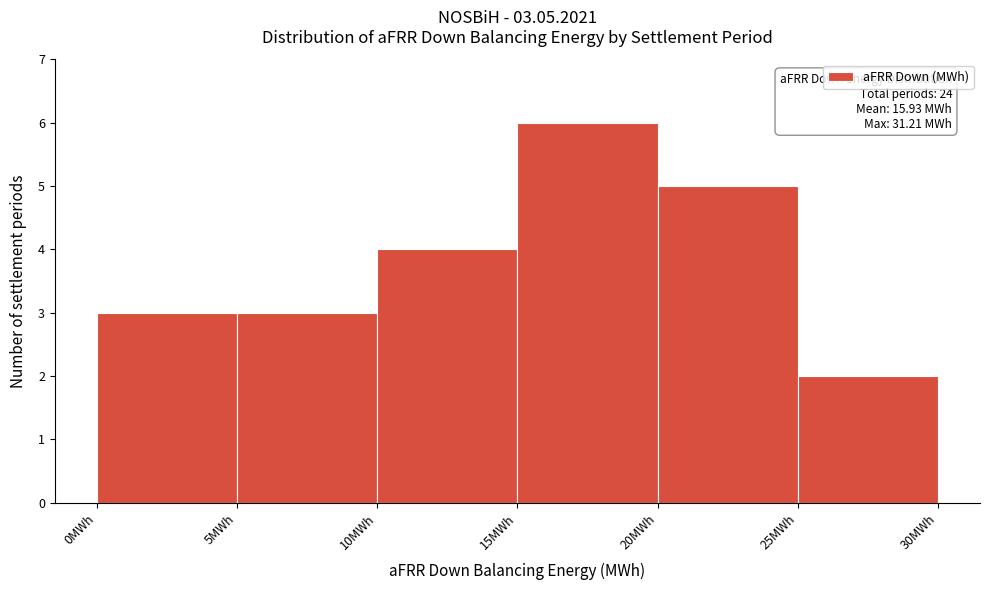

Over which range of the x-axis is the bar tallest?

15 to 20